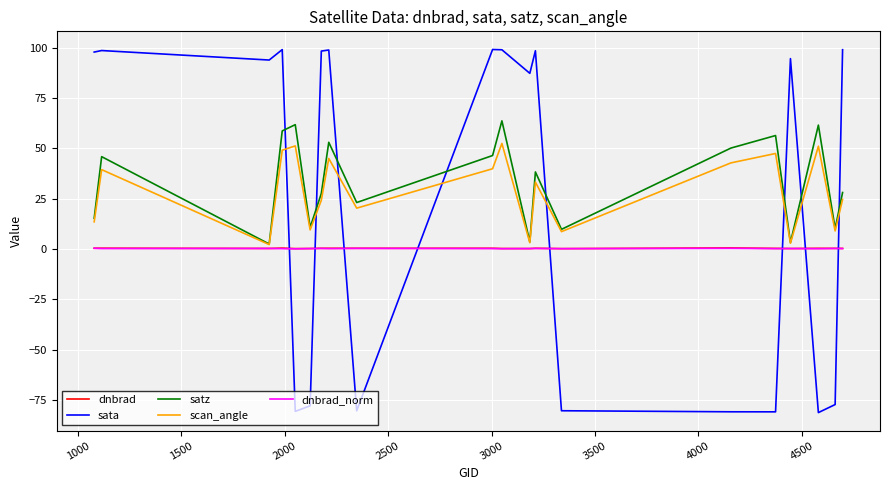

True or false: dnbrad_norm and scan_angle cross at least once.

False